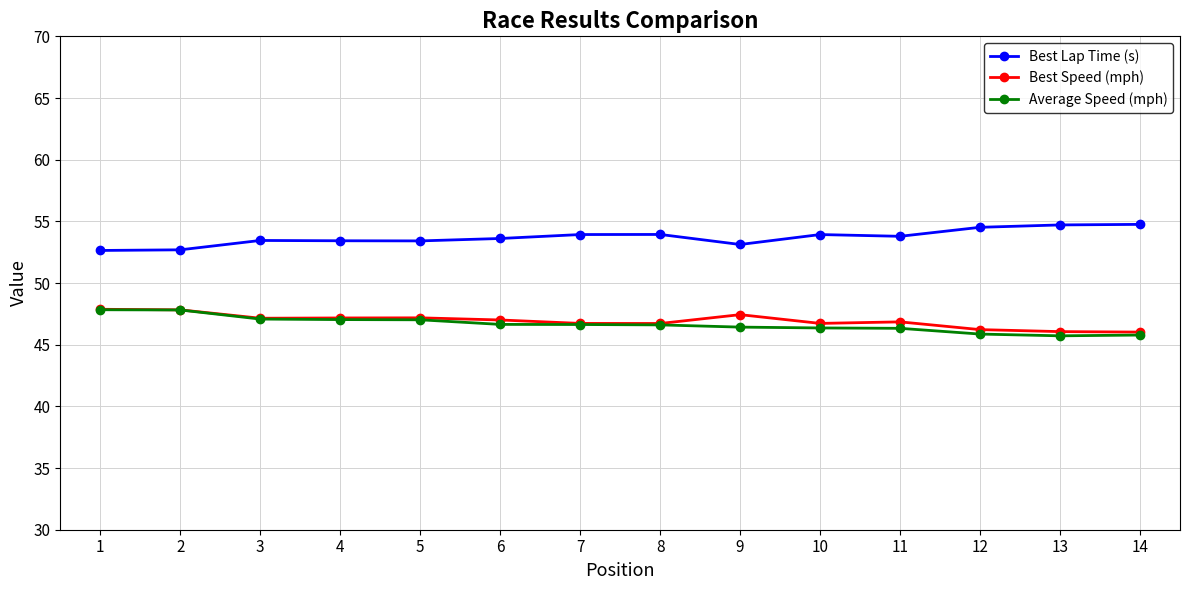

How many categories are shown in the chart?

14